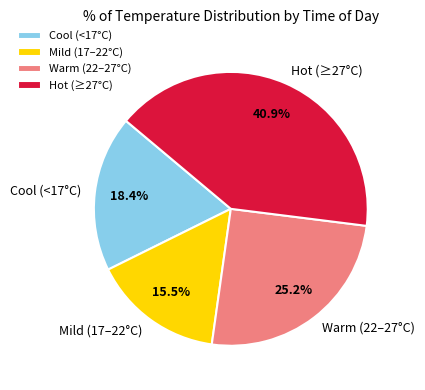

Between Mild (17–22°C) and Cool (<17°C), which is larger?

Cool (<17°C)